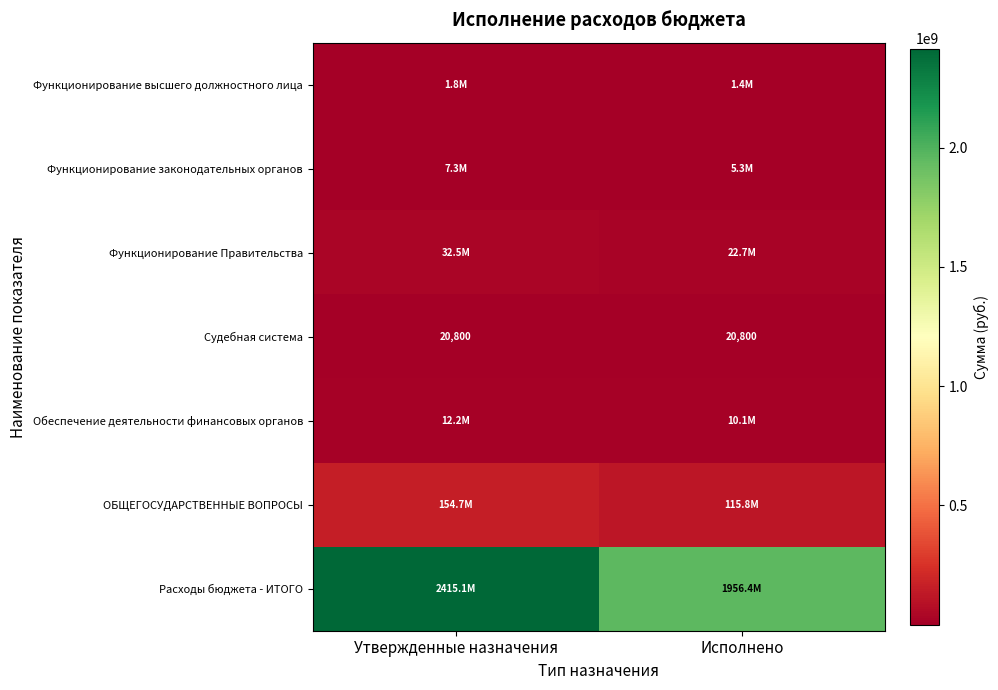

List the labels in order of Функционирование высшего должностного лица value, smallest first.

Исполнено, Утвержденные назначения